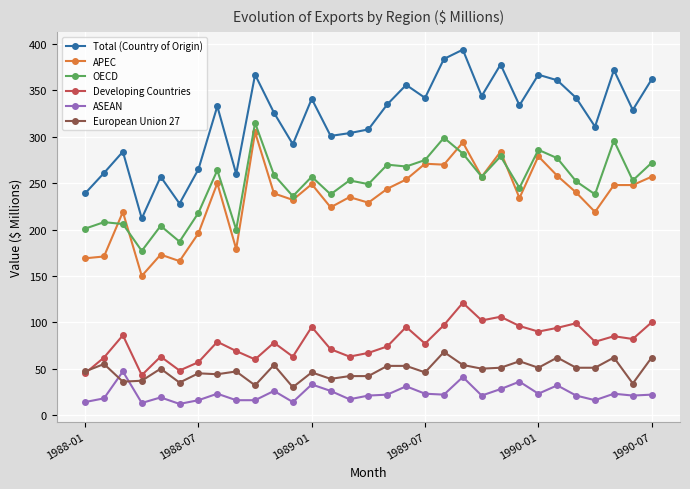

True or false: ASEAN and Developing Countries intersect in this chart.

False